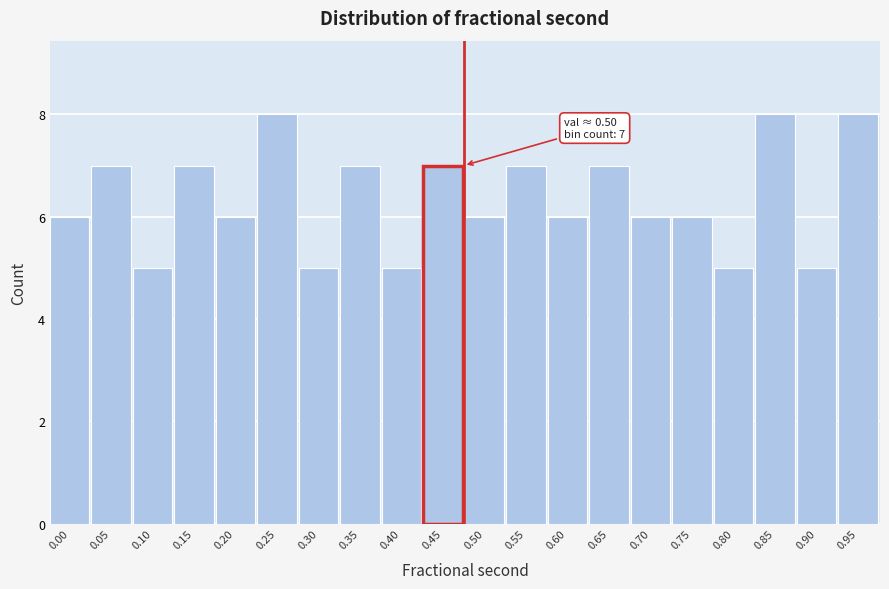

Reading right to left, extract all data points from this chart.

8	5	8	5	6	6	7	6	7	6	7	5	7	5	8	6	7	5	7	6